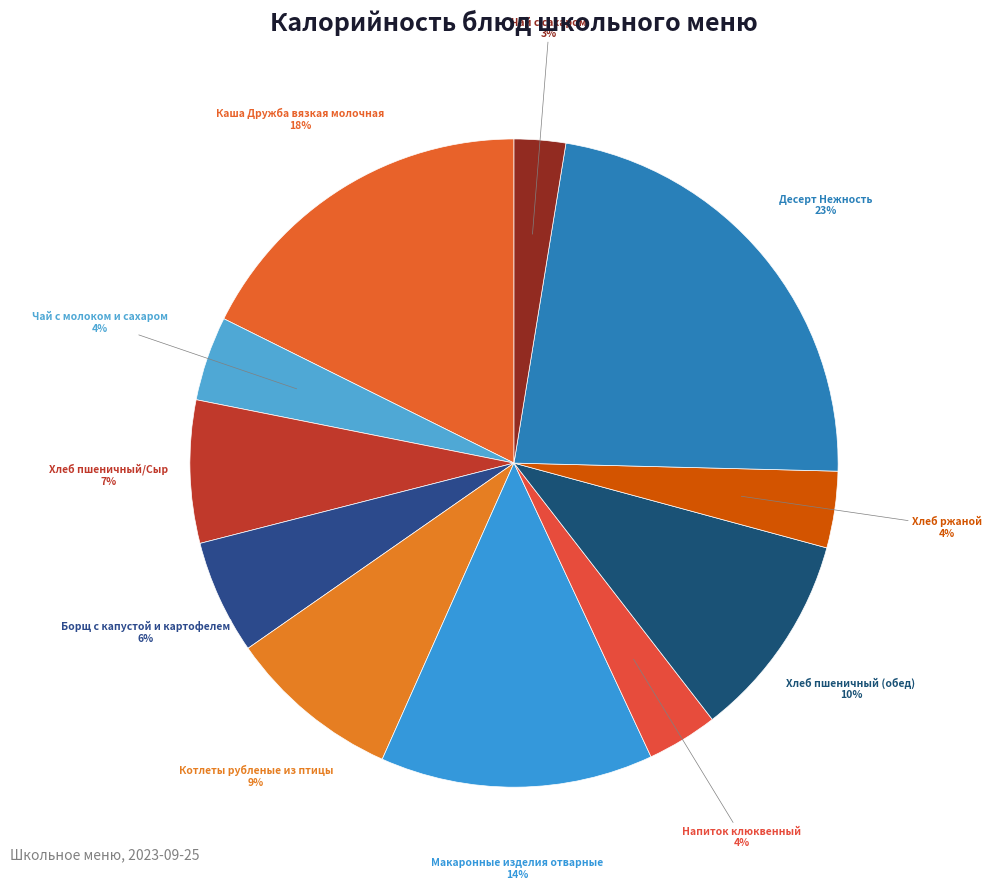

Between Хлеб ржаной and Котлеты рубленые из птицы, which is larger?

Котлеты рубленые из птицы